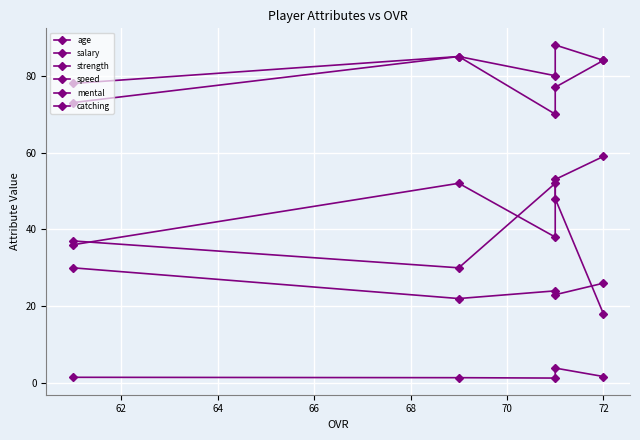

How many interior local peaks does the mental series have?

2